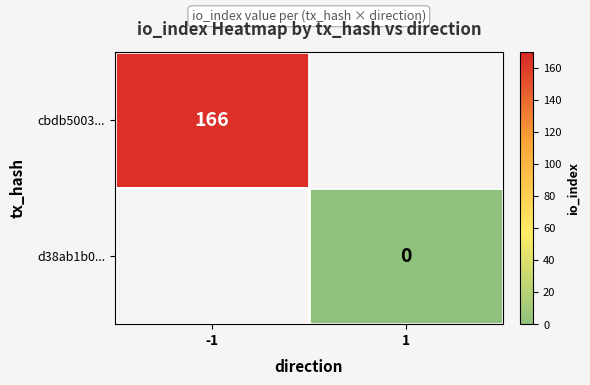

True or false: cbdb5003... has a value of 220 at -1.

False